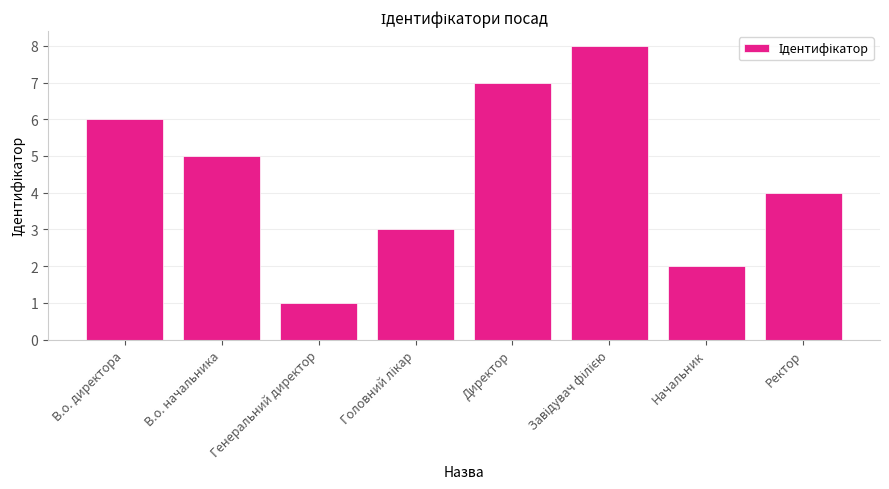

What value does the data have at Директор?

7